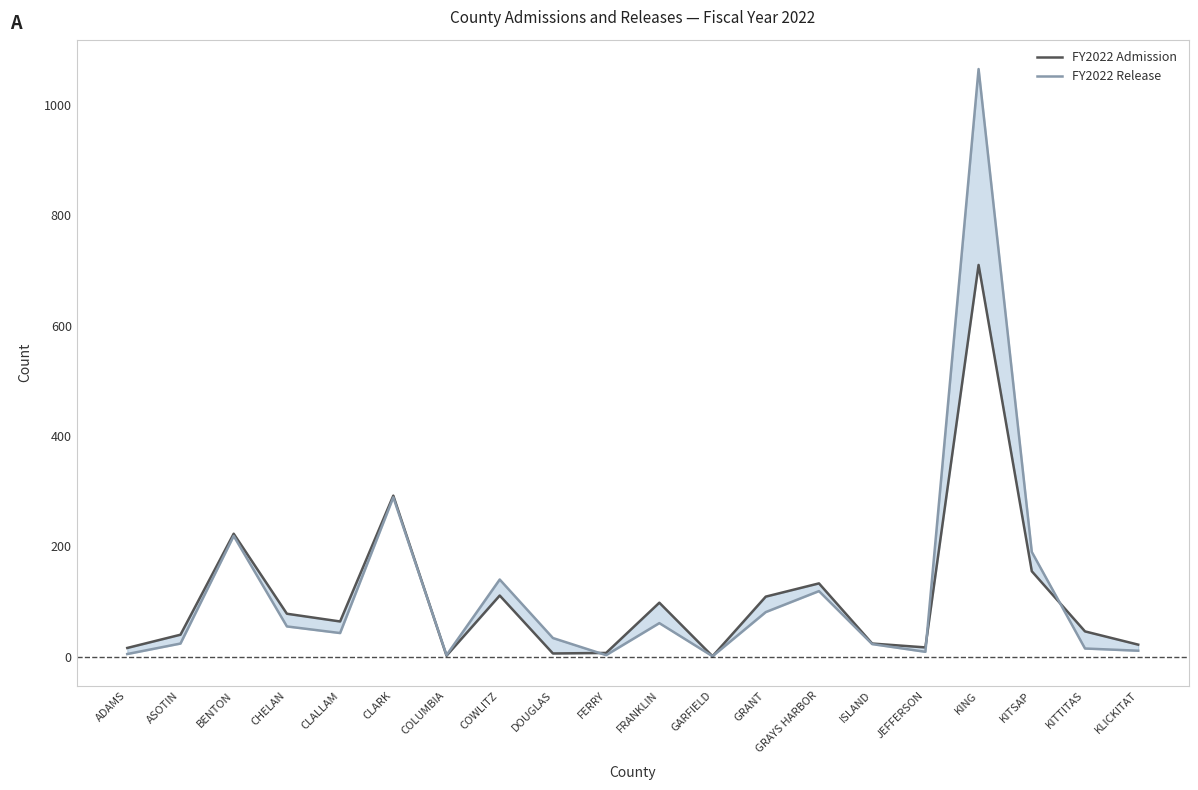

Read the FY2022 Release value at ASOTIN.

24